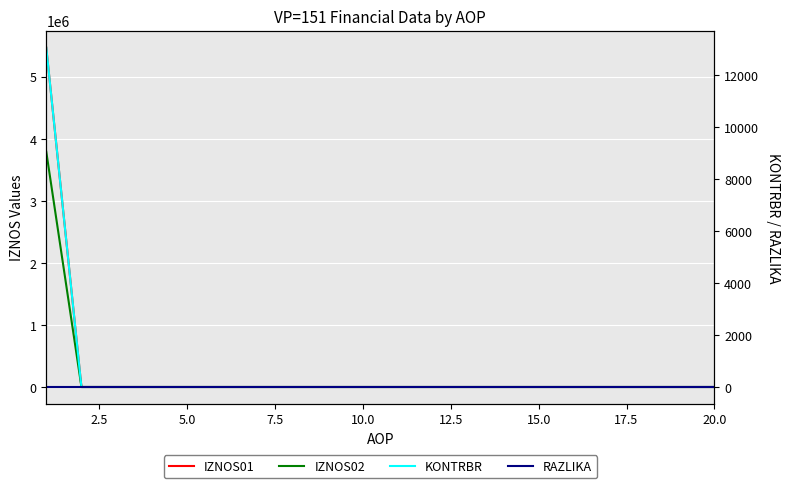

Which series has the largest range (max minus min)?

IZNOS01